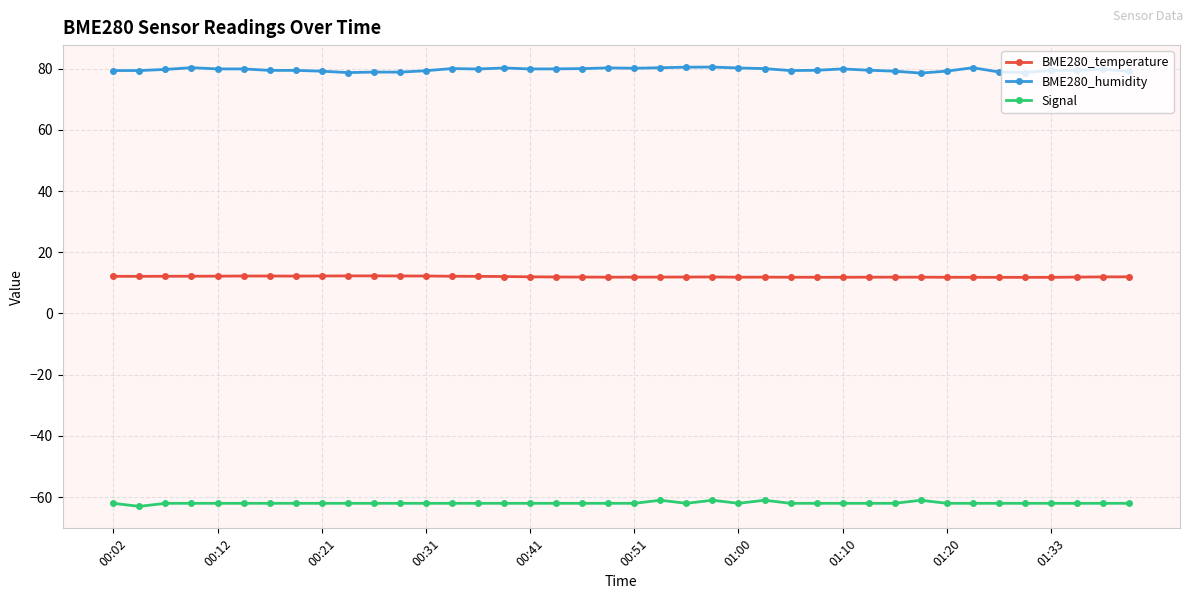

True or false: Signal and BME280_temperature cross at least once.

False